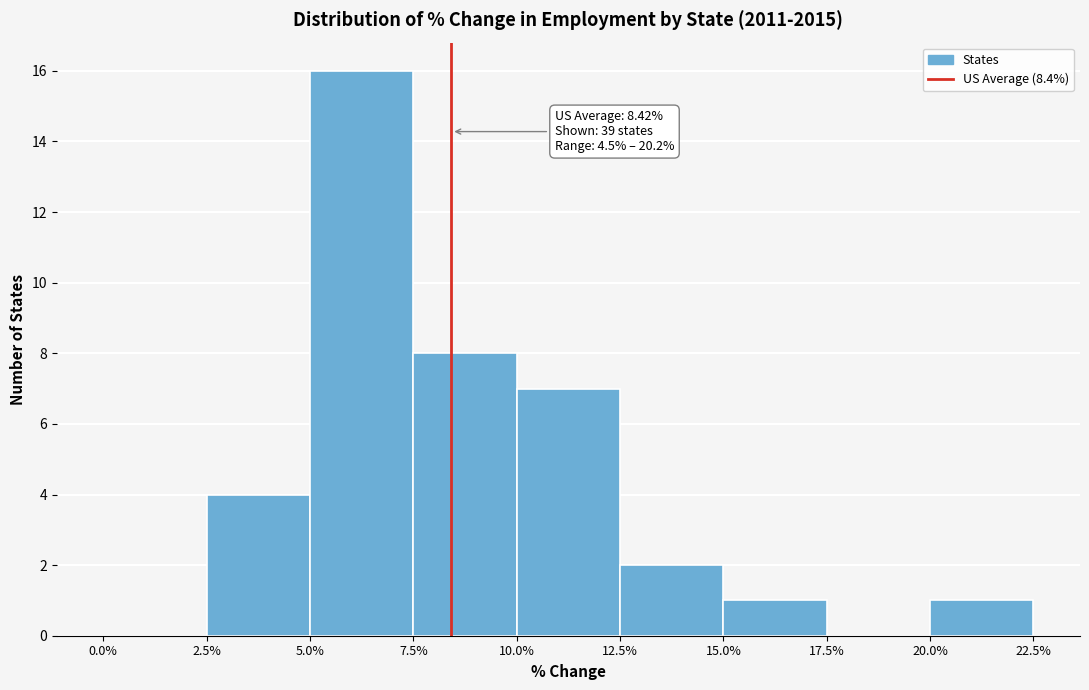

Which range on the x-axis has the tallest bar?

5.0% to 7.5%